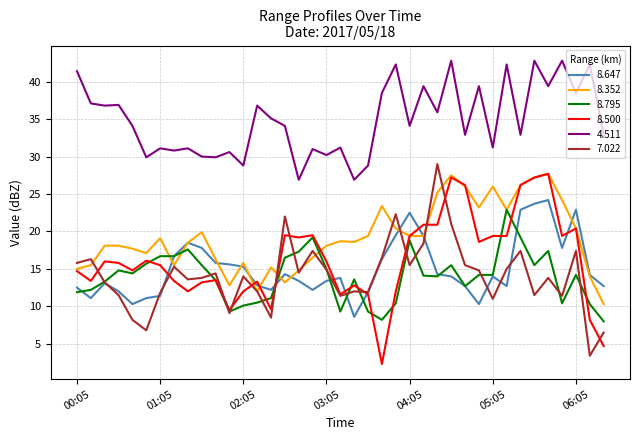

What is the lowest value of the 8.795 series?

8.0